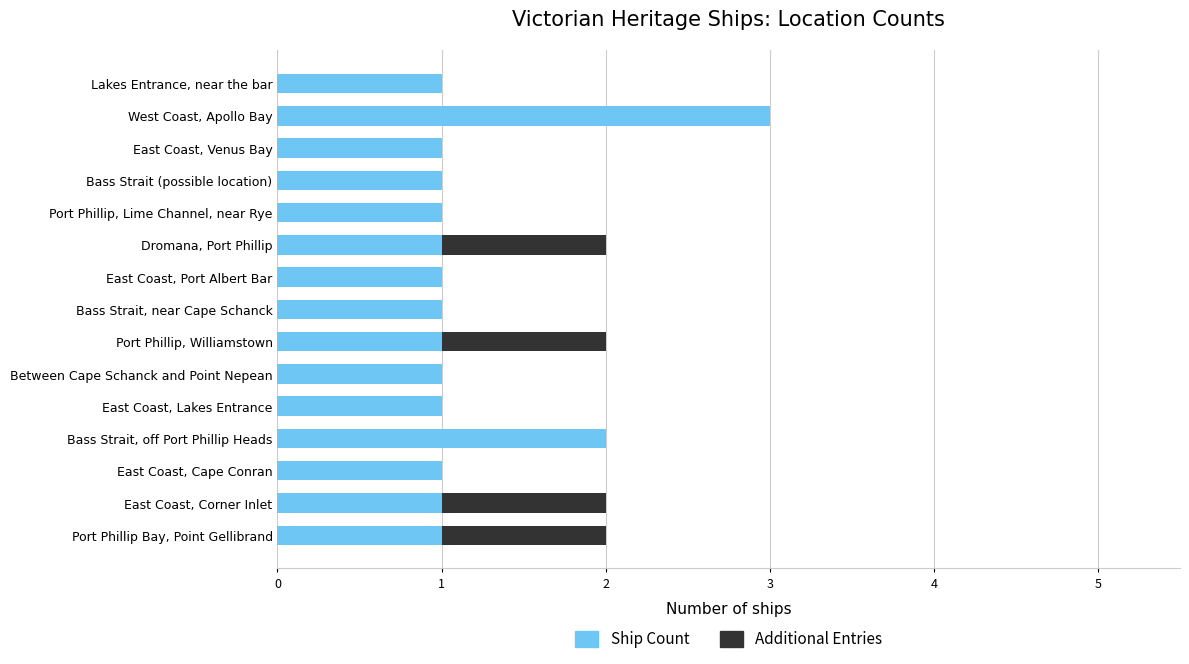

At which category is the sum across all series the highest?

West Coast, Apollo Bay